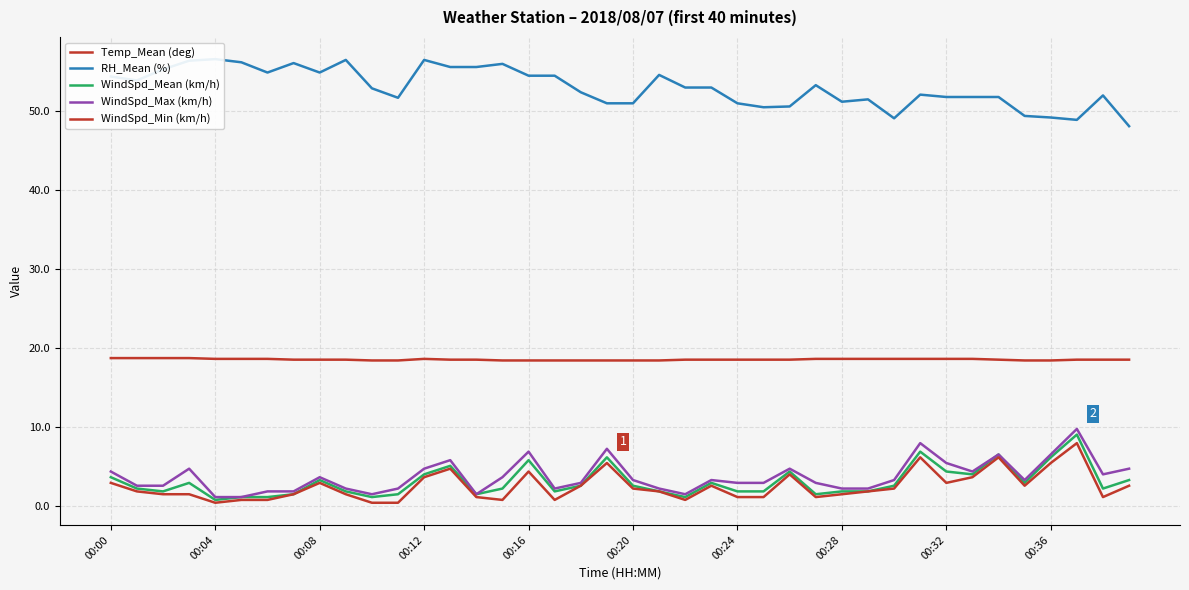

What is the total value across all series at 26?

82.1